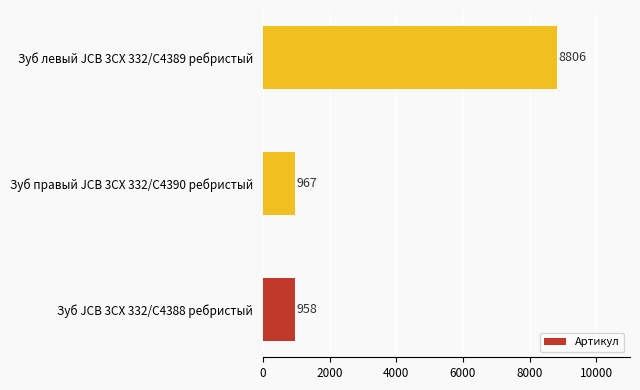

What is the difference between the values at Зуб правый JCB 3CX 332/C4390 ребристый and Зуб JCB 3CX 332/C4388 ребристый?

9